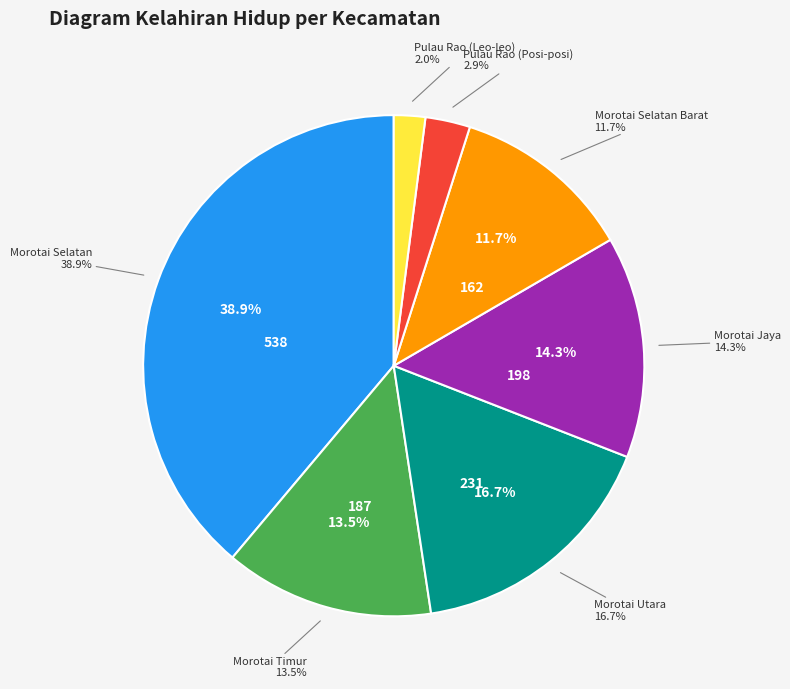

What percentage do Morotai Utara and Morotai Timur together represent?

30.2%